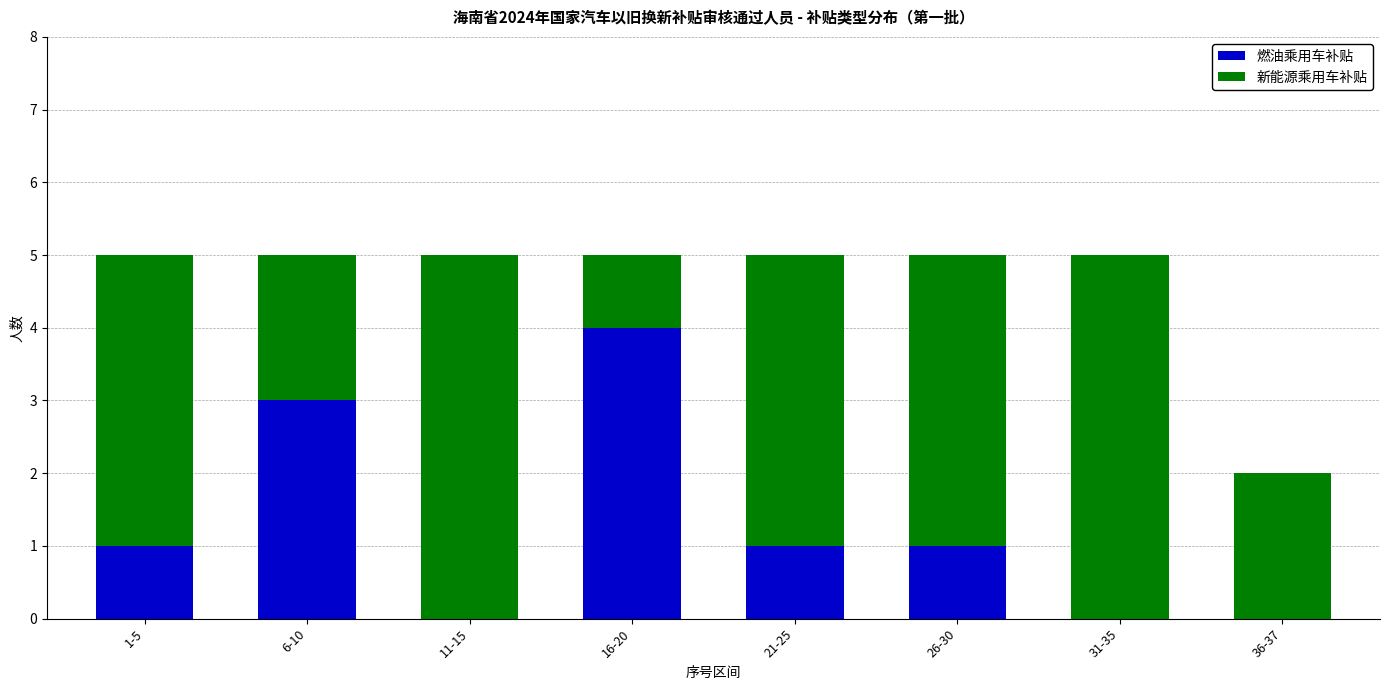

The 燃油乘用车补贴 series shows -2 at 11-15. True or false?

False